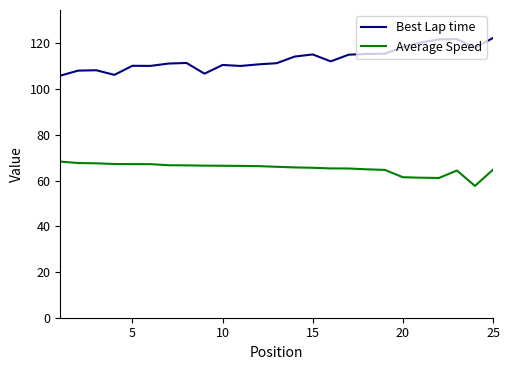

What is the minimum value for Average Speed?

57.7